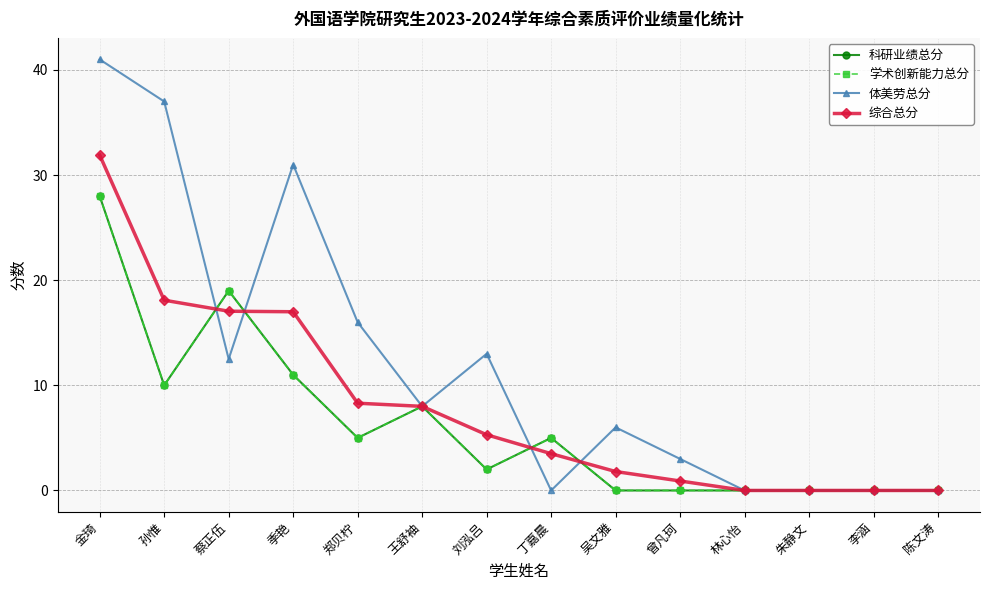

How many positive values does the 体美劳总分 series have?

9